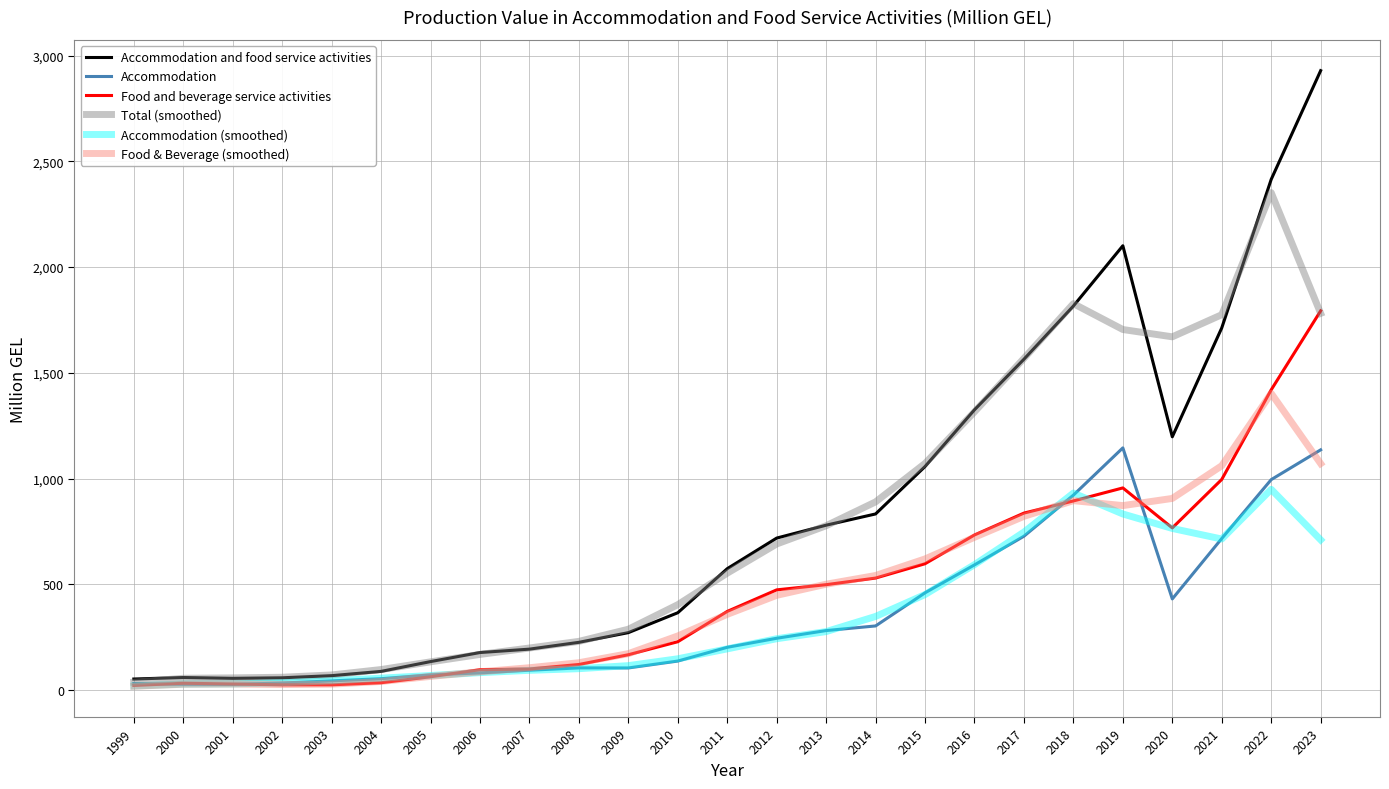

Which series has the largest range (max minus min)?

Accommodation and food service activities